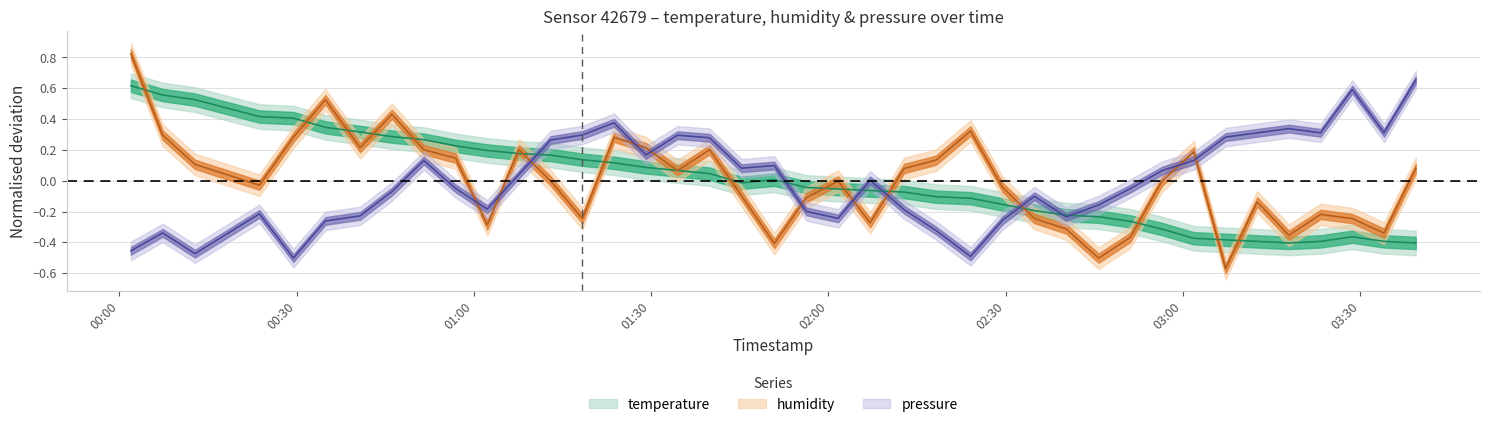

Which series has the largest range (max minus min)?

humidity